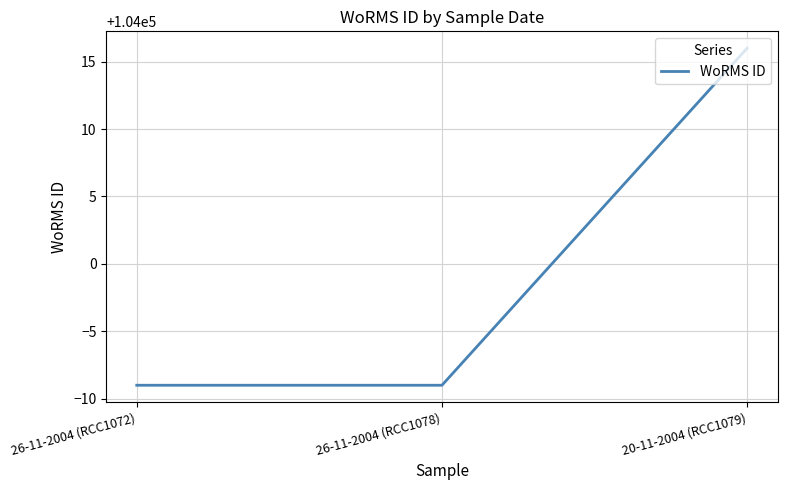

How many categories are shown in the chart?

3